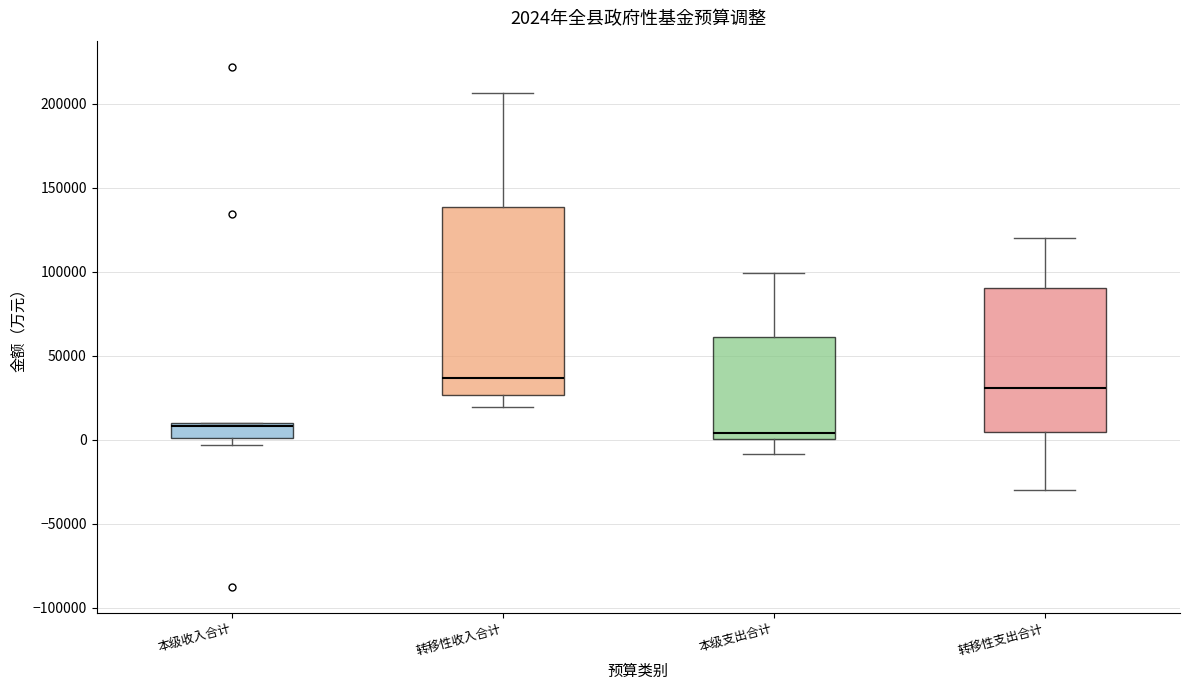

Comparing the boxes themselves (not the whiskers), which one is the tallest?

转移性收入合计